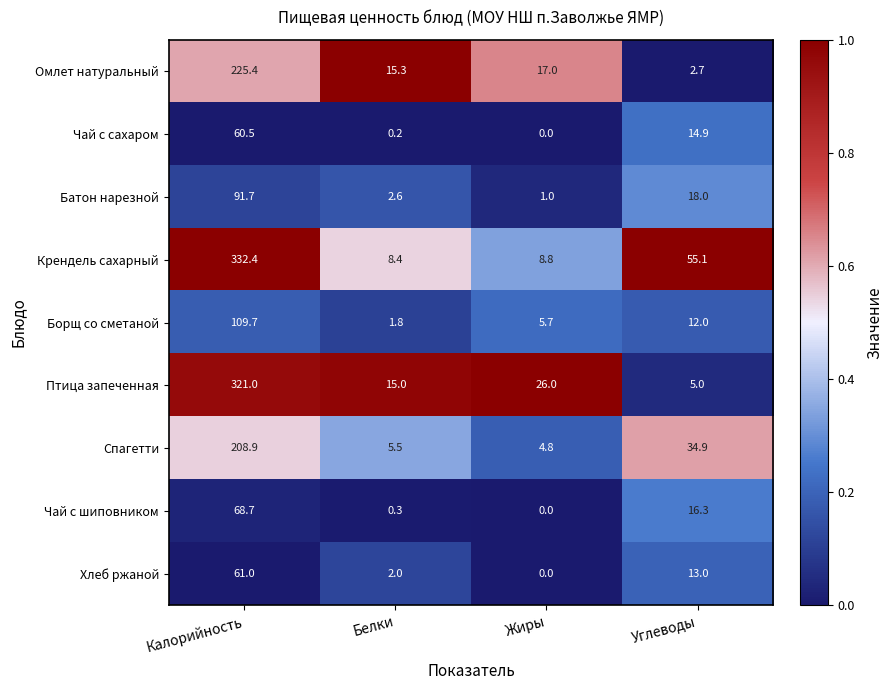

Which label corresponds to the smallest value in the chart?

Жиры